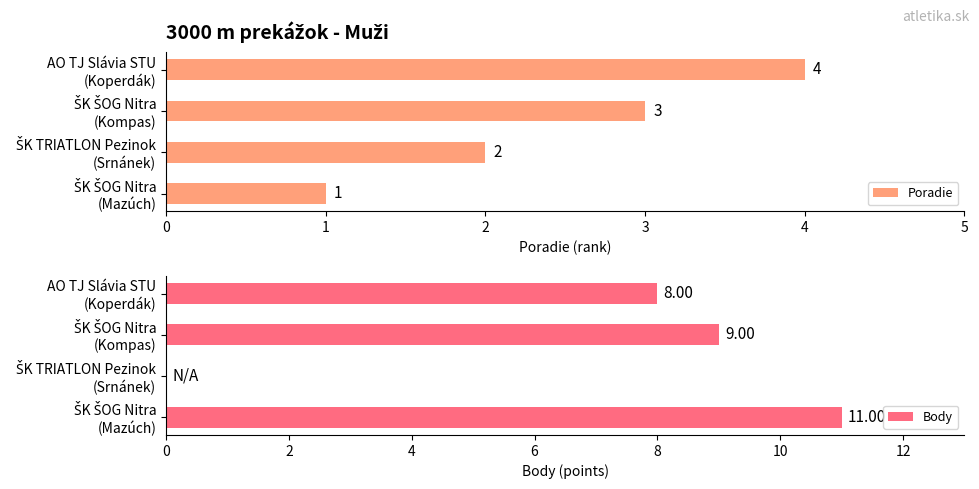

What is the highest value of the Poradie series?

4